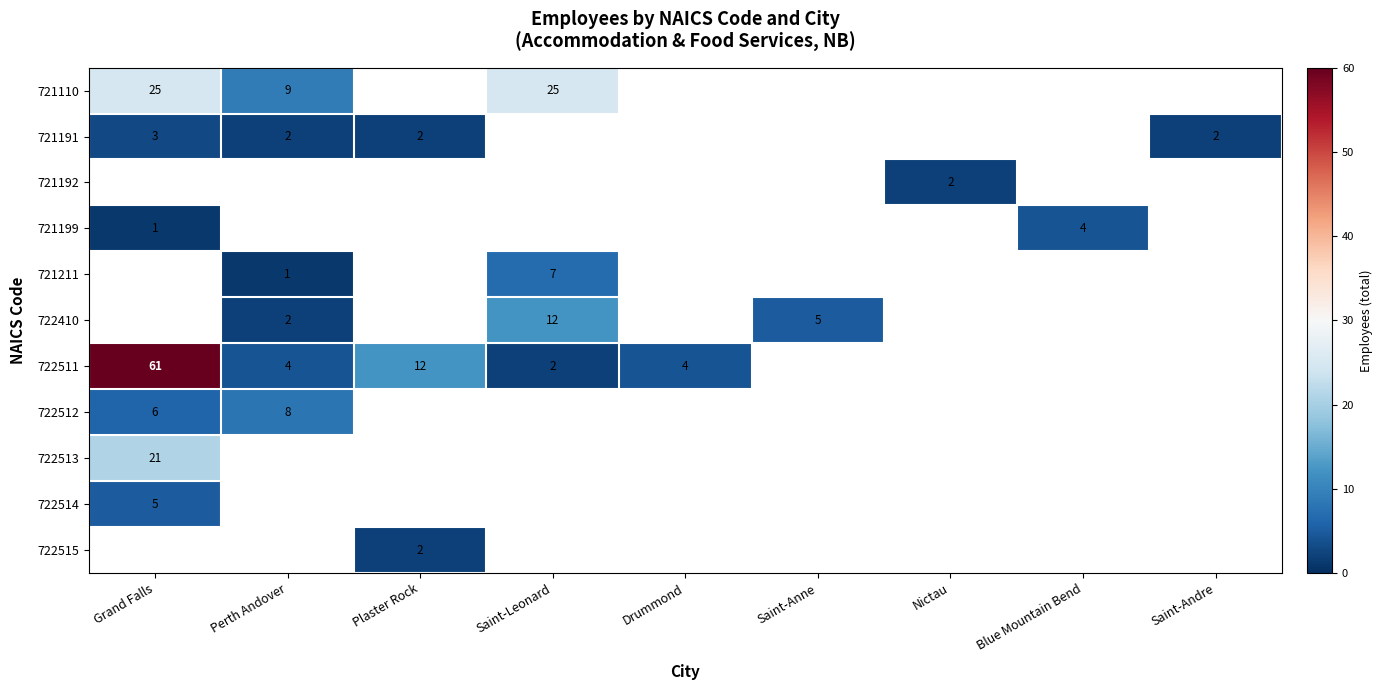

The 721192 series shows 2 at Nictau. True or false?

True